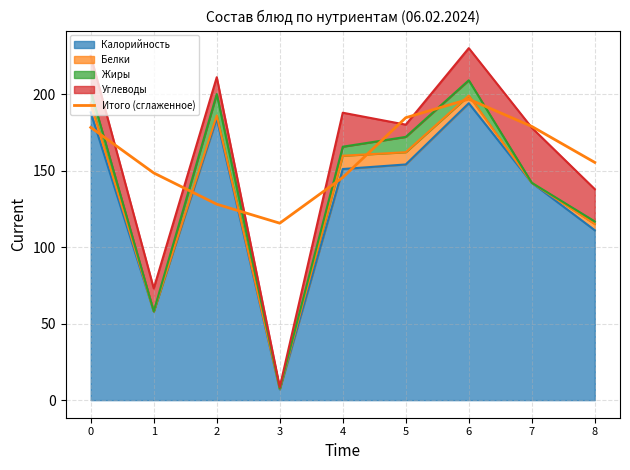

Where is the first local maximum?

6